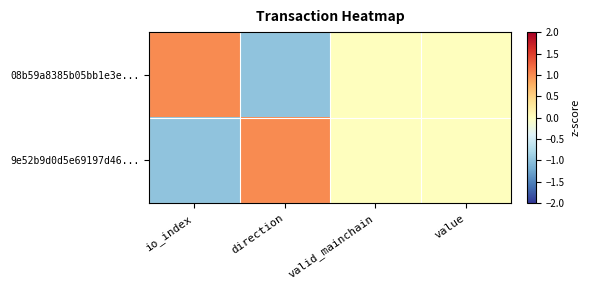

Between direction and valid_mainchain, which is larger?

valid_mainchain